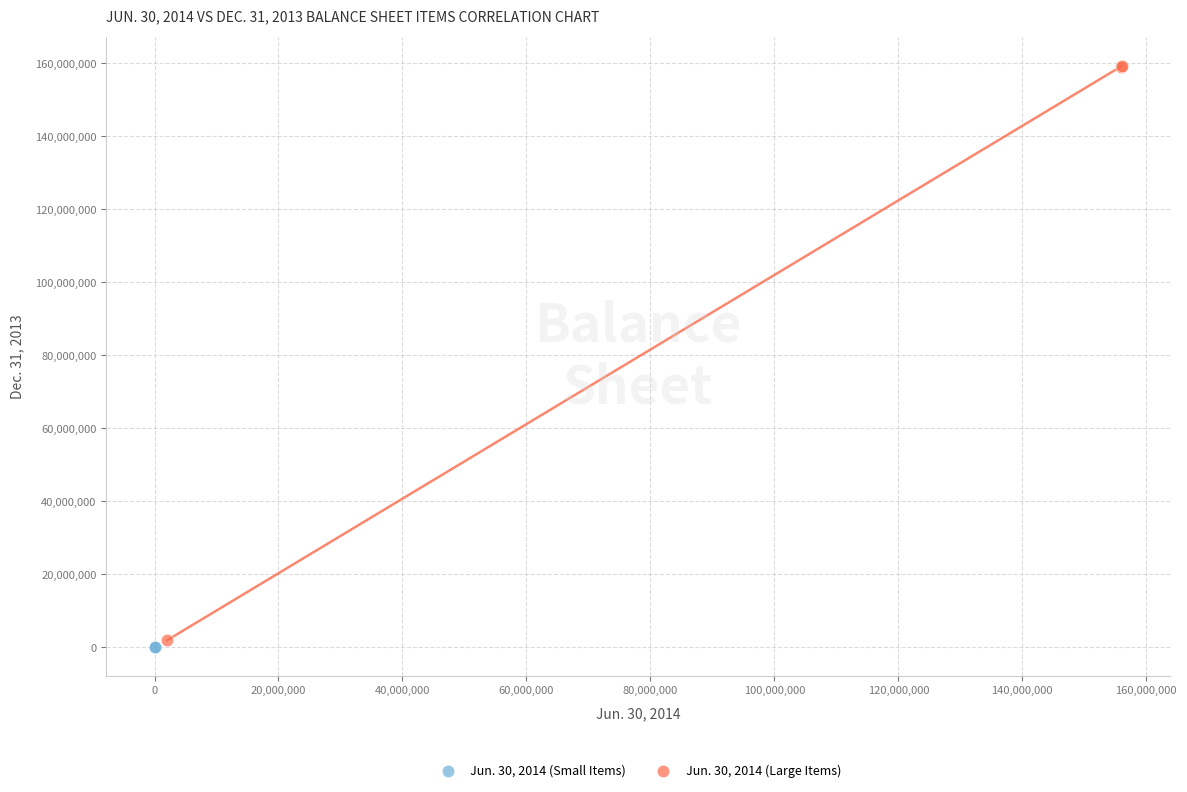

Which series contains the highest Y value?

Jun. 30, 2014 (Large Items)